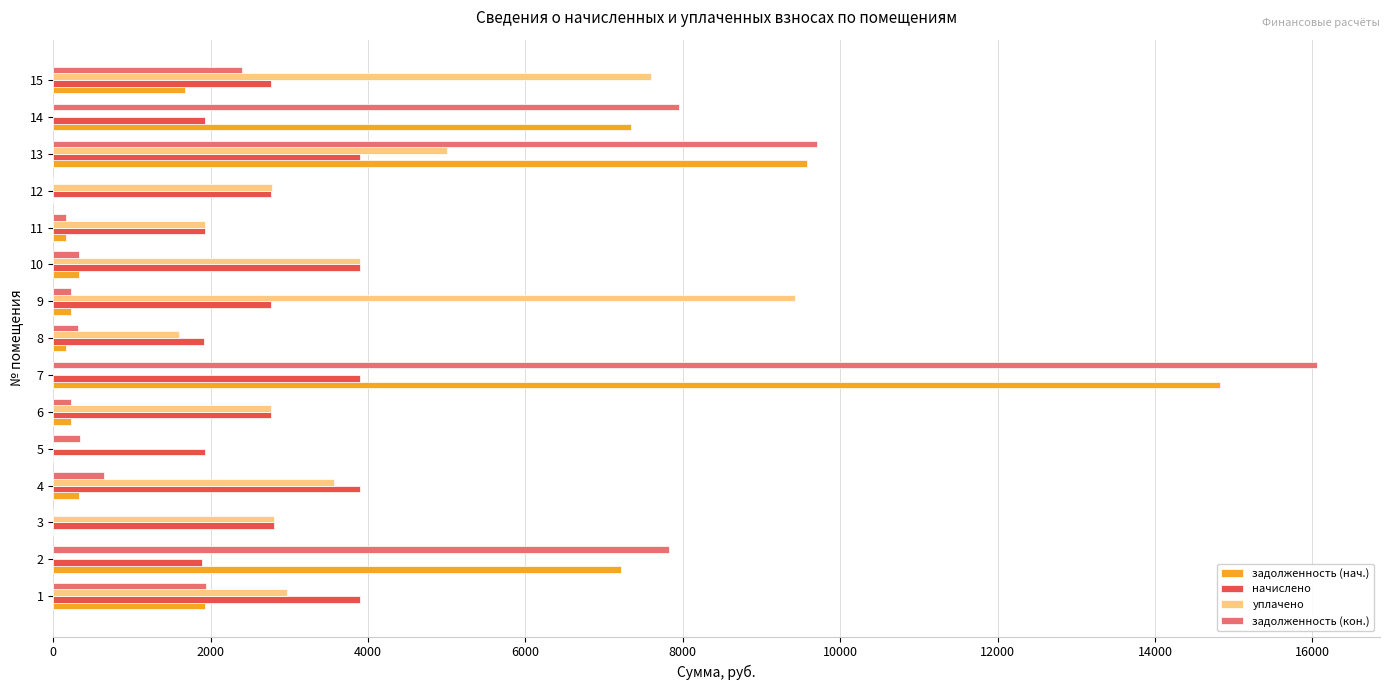

What is the sum of all уплачено values?

44316.2